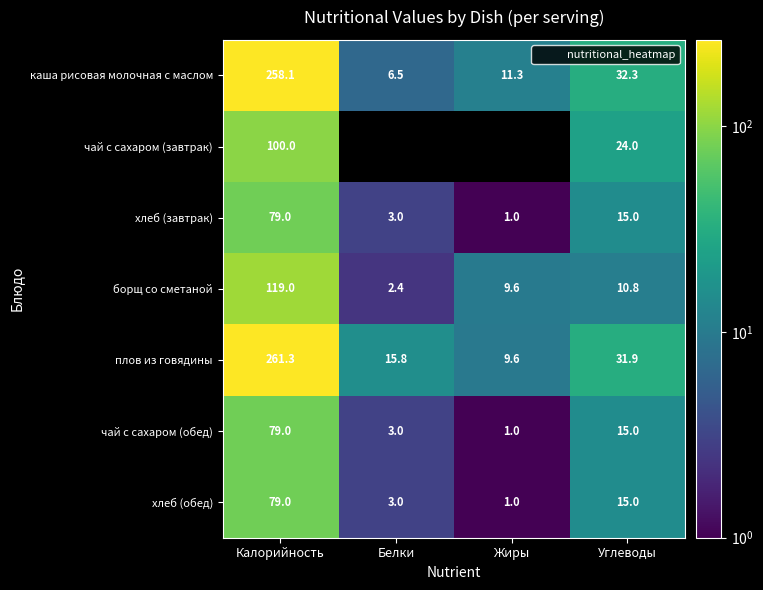

At which category does the chart reach its minimum across all series?

Белки